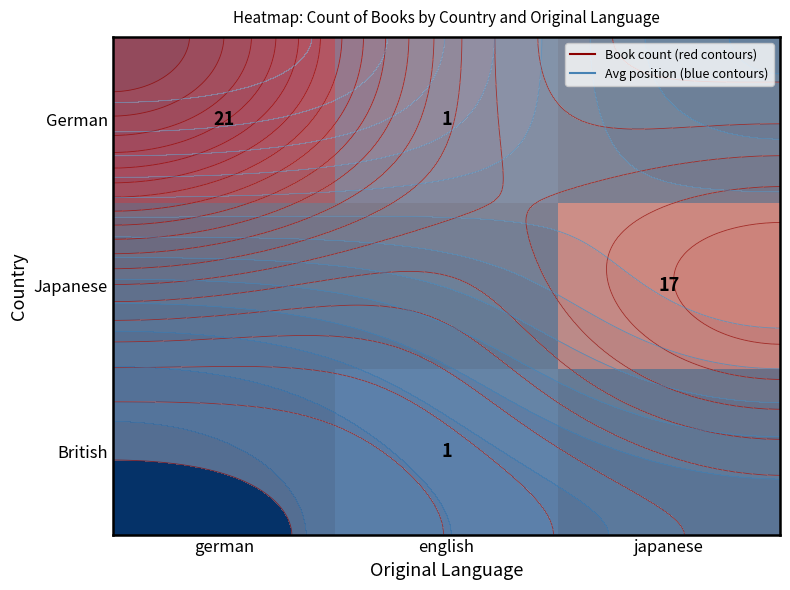

Rank the series at japanese from highest to lowest value.

Japanese, German, British